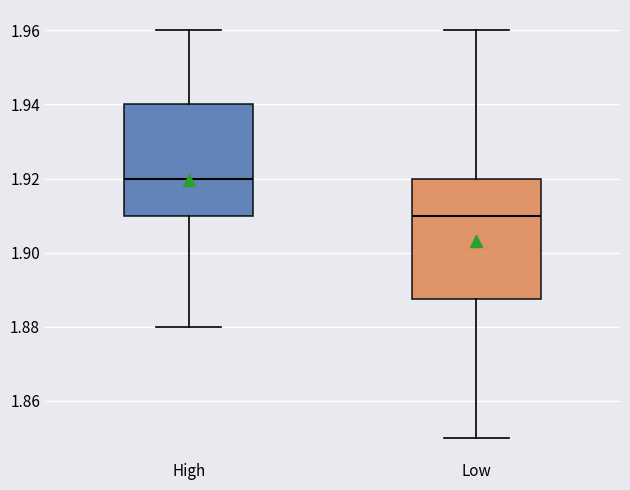

Which box's median line is the highest?

High